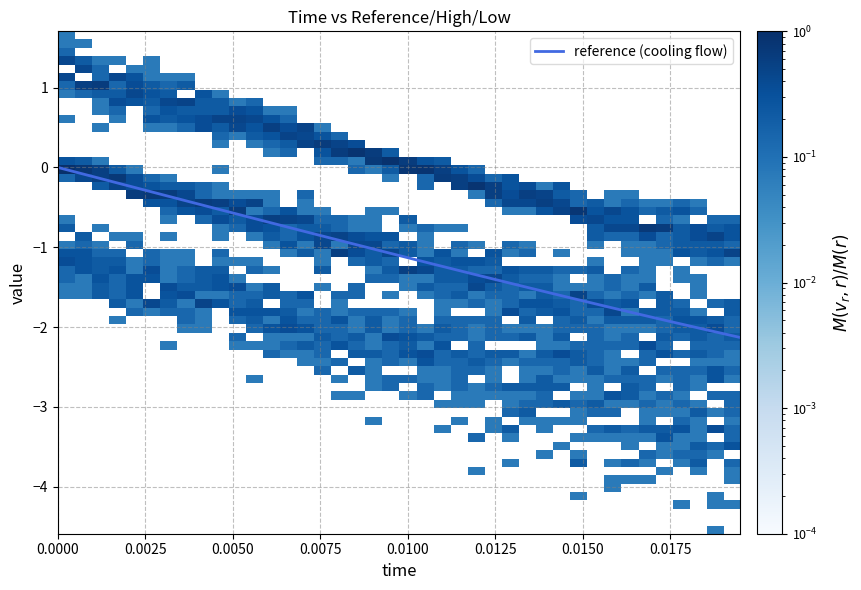

What is the minimum value shown in the chart?

-2.1